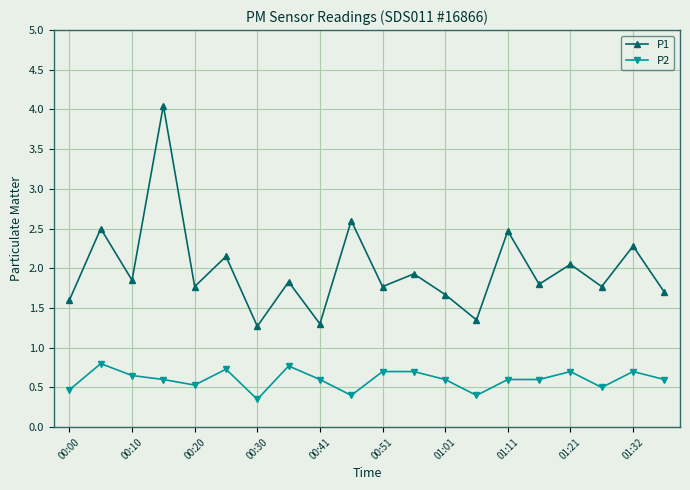

In P1, how many points are lower than both neighbors (excluding endpoints)?

8